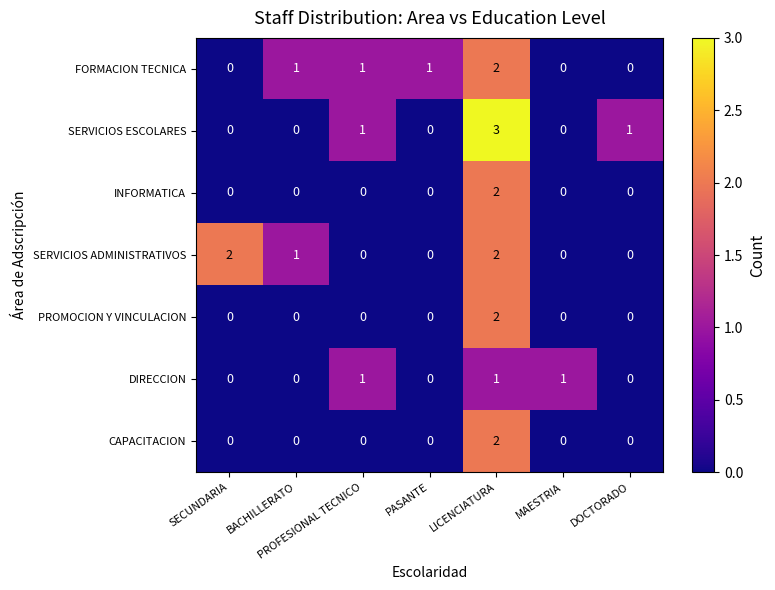

Which series has the largest range (max minus min)?

SERVICIOS ESCOLARES